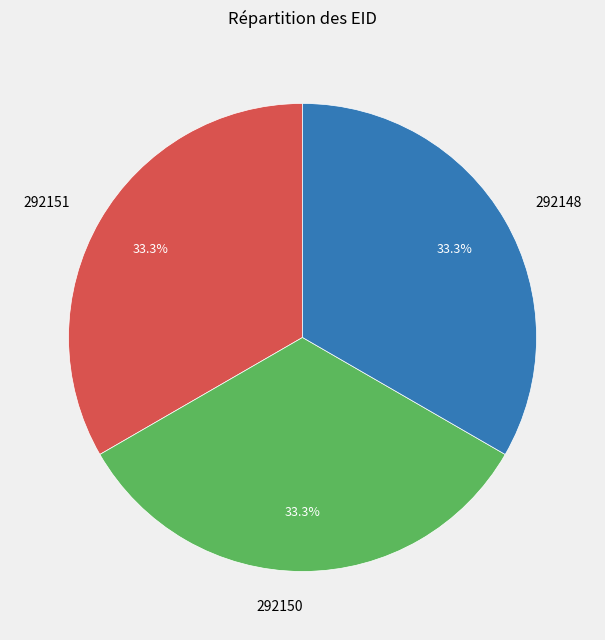

Is the sum of 292150 and 292151 greater than half?

Yes